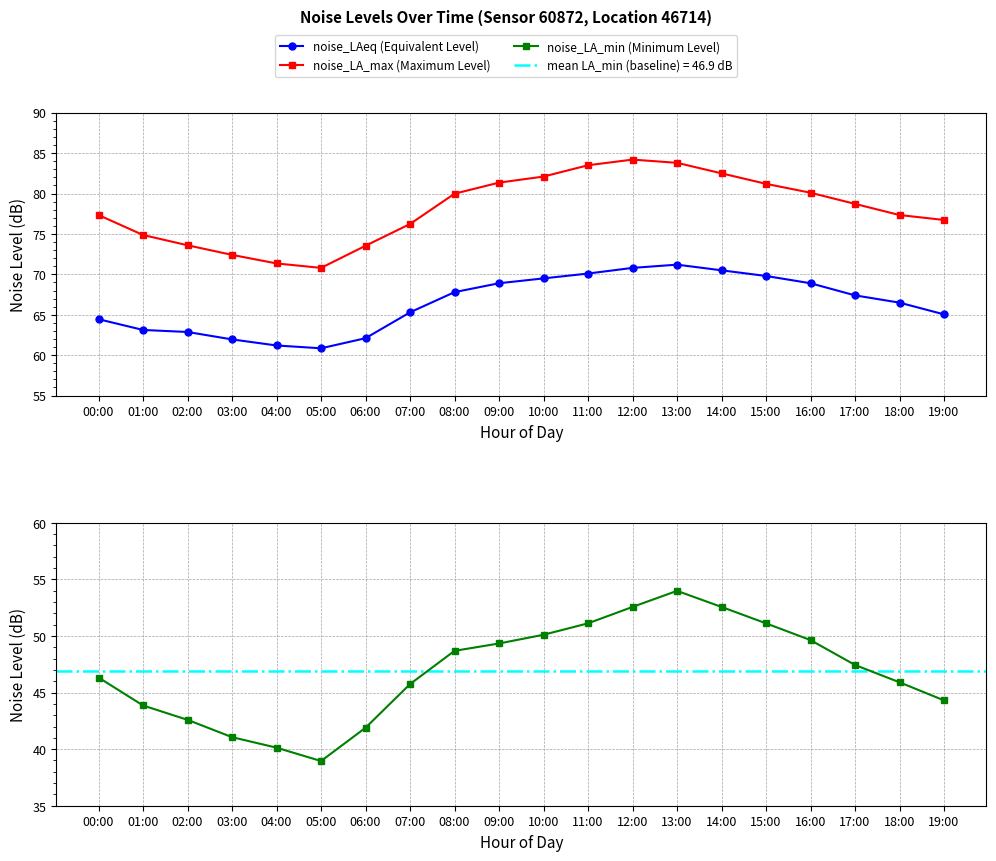

In noise_LA_min (Minimum Level), how many points are higher than both neighbors (excluding endpoints)?

1